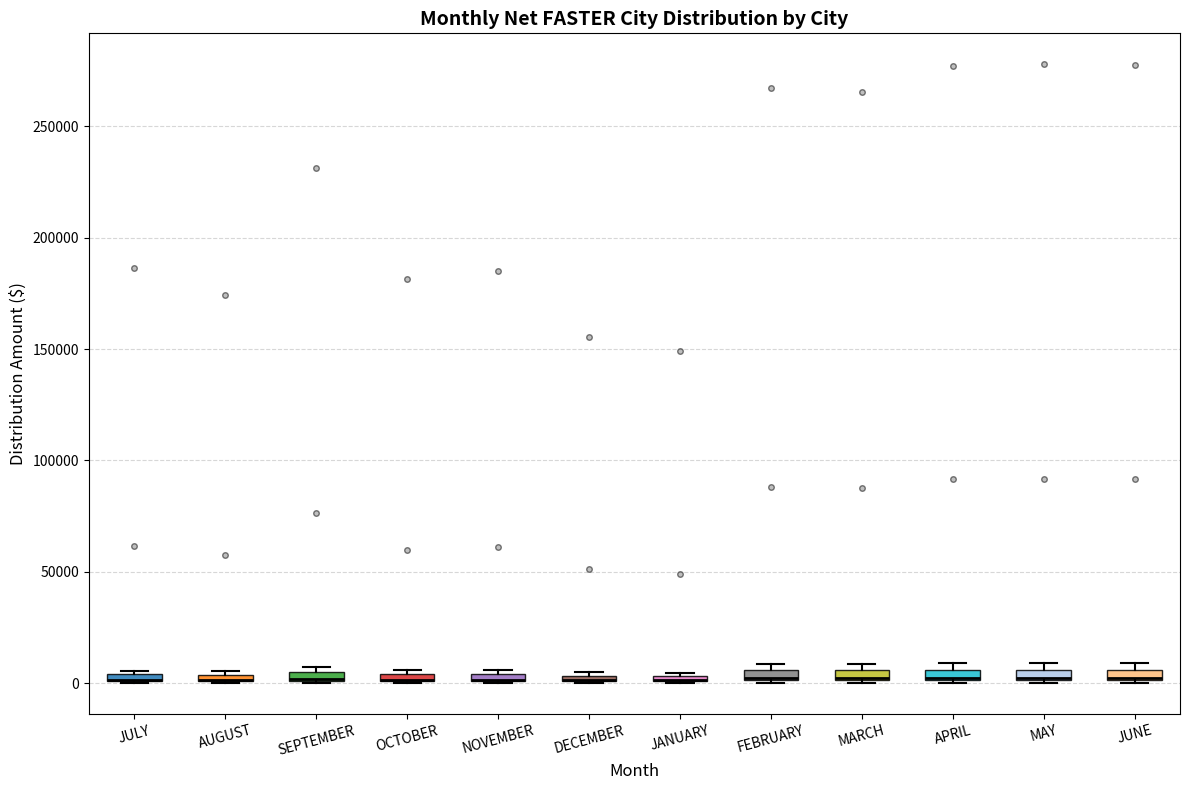

Where is the lower edge of the box for MAY on the y-axis? The values are not printed on the chart, so give them approximately, as read against the axis.

0